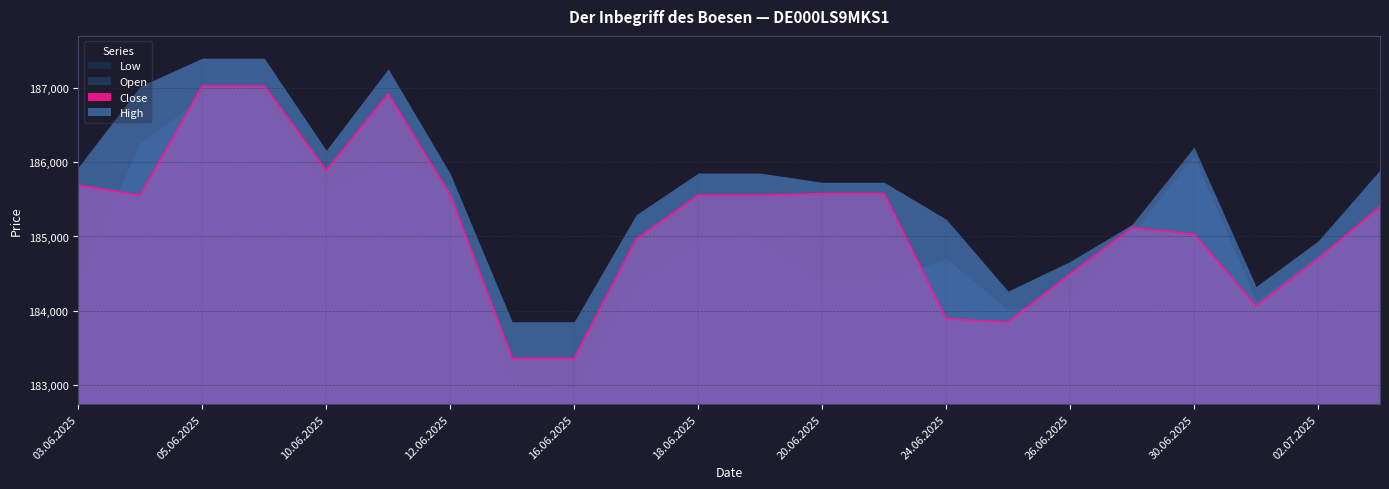

Which category has the highest value in the Open series?

05.06.2025